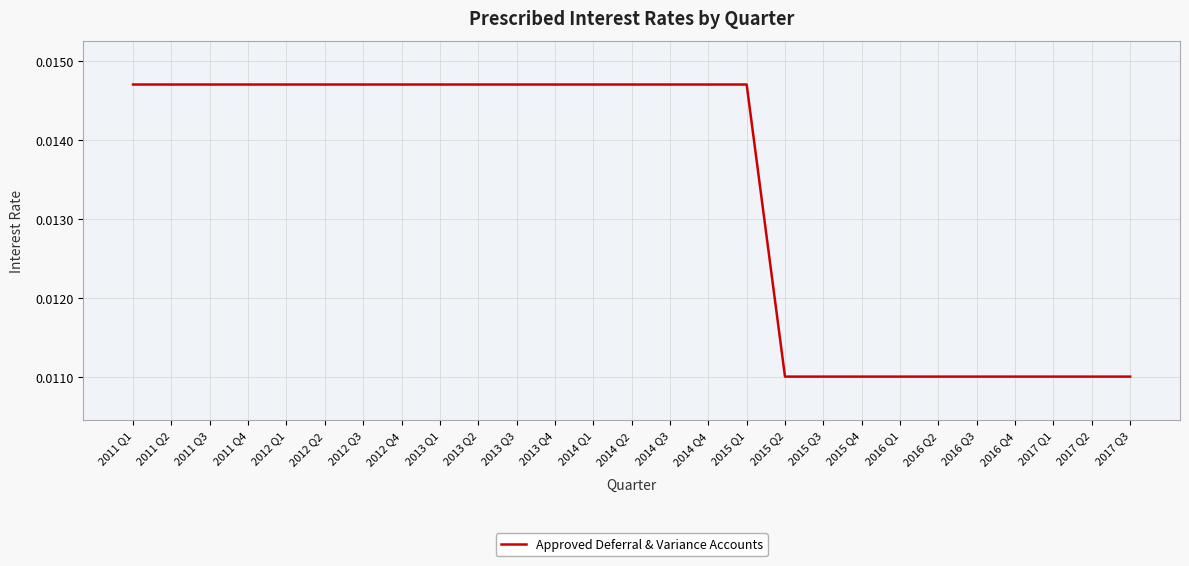

Between 2011 Q4 and 2017 Q1, which is larger?

2011 Q4